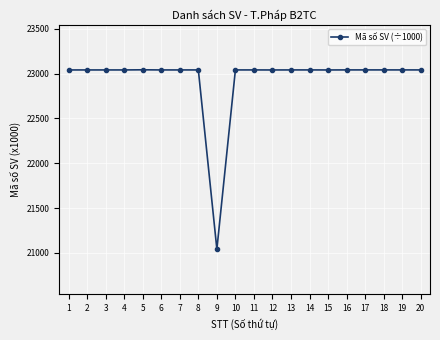

True or false: the data has more than 2 interior local peaks.

True